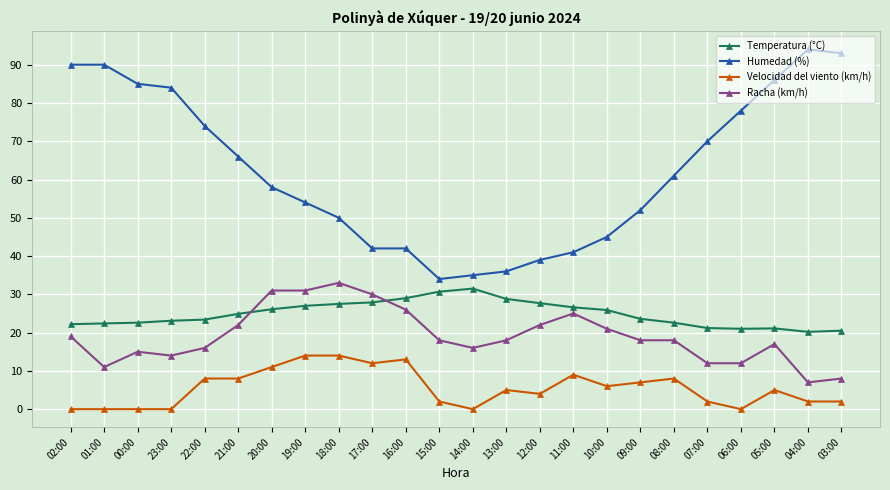

Which series has the widest spread of values?

Humedad (%)